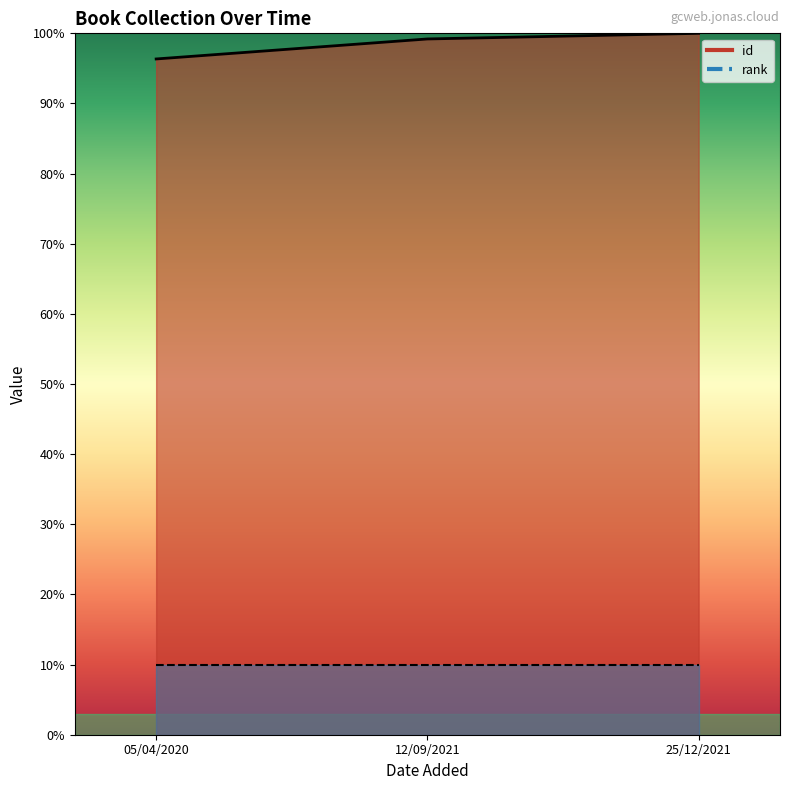

What is the difference between the maximum and minimum values?

3.7